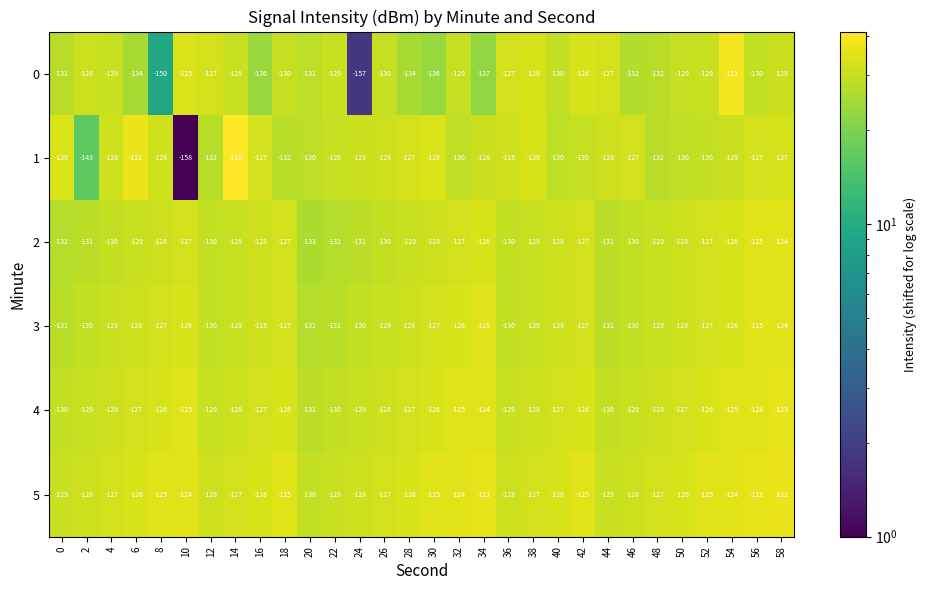

The 0 series shows -127 at 36. True or false?

True